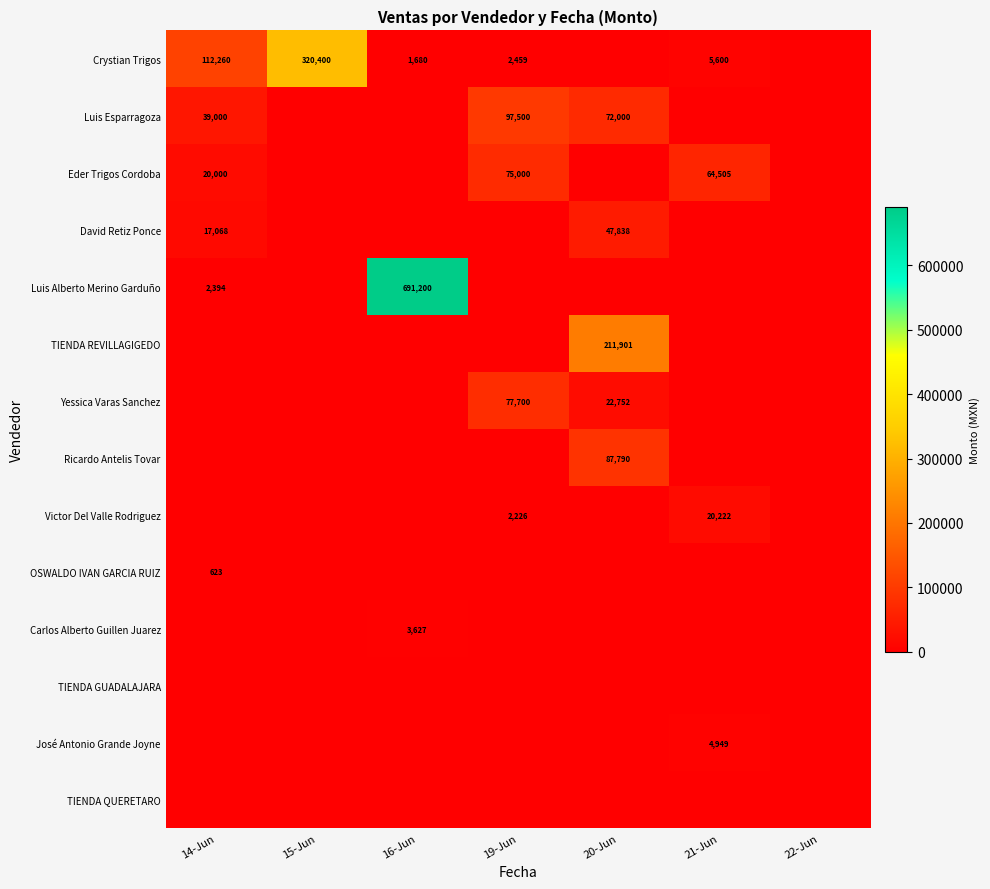

True or false: David Retiz Ponce has a value of 19508 at 20-Jun.

False